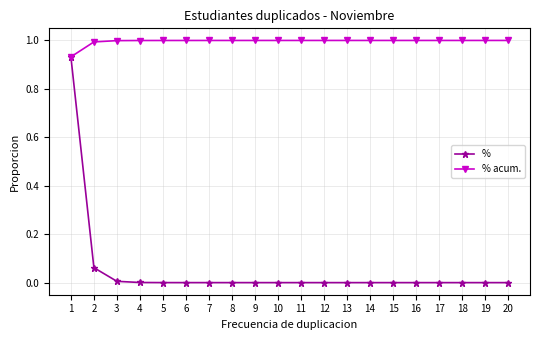

Rank the series at 16 from highest to lowest value.

% acum., %